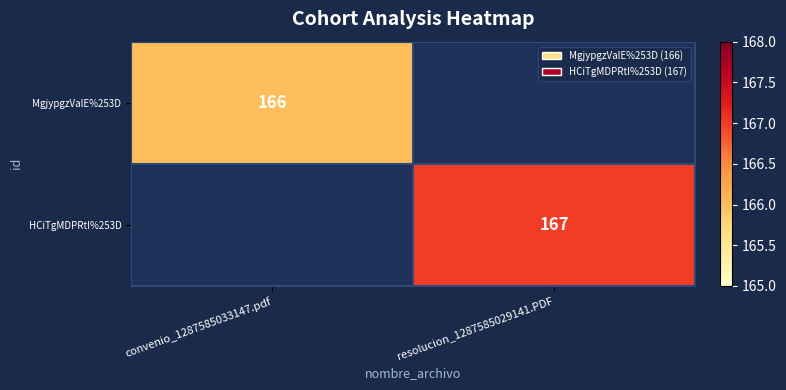

True or false: MgjypgzValE%253D has a value of 296 at convenio_1287585033147.pdf.

False